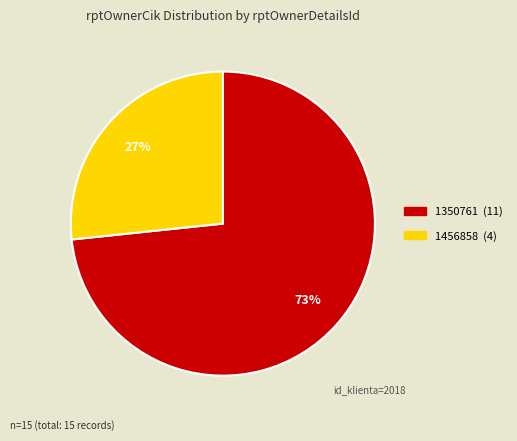

Do 1456858 and 1350761 together represent more than half of the pie?

Yes